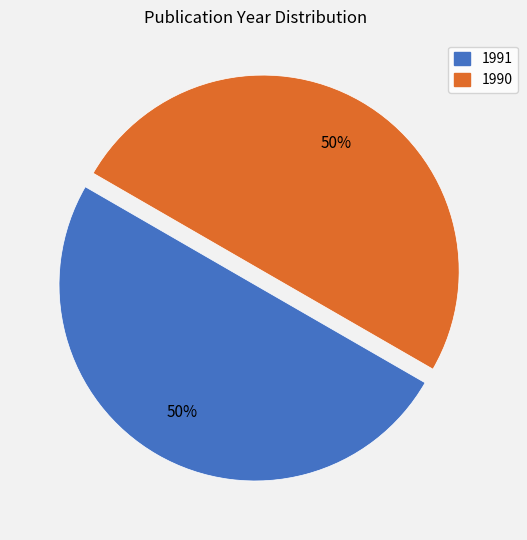

Combined, do 1990 and 1991 account for over 50%?

Yes